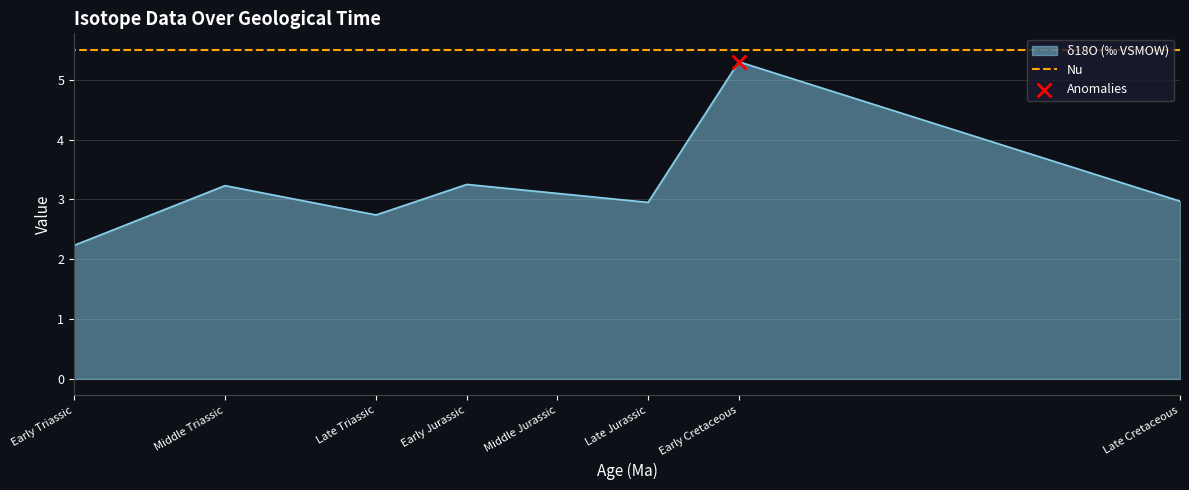

Which series reaches the minimum Y coordinate?

δ18O (‰ VSMOW)